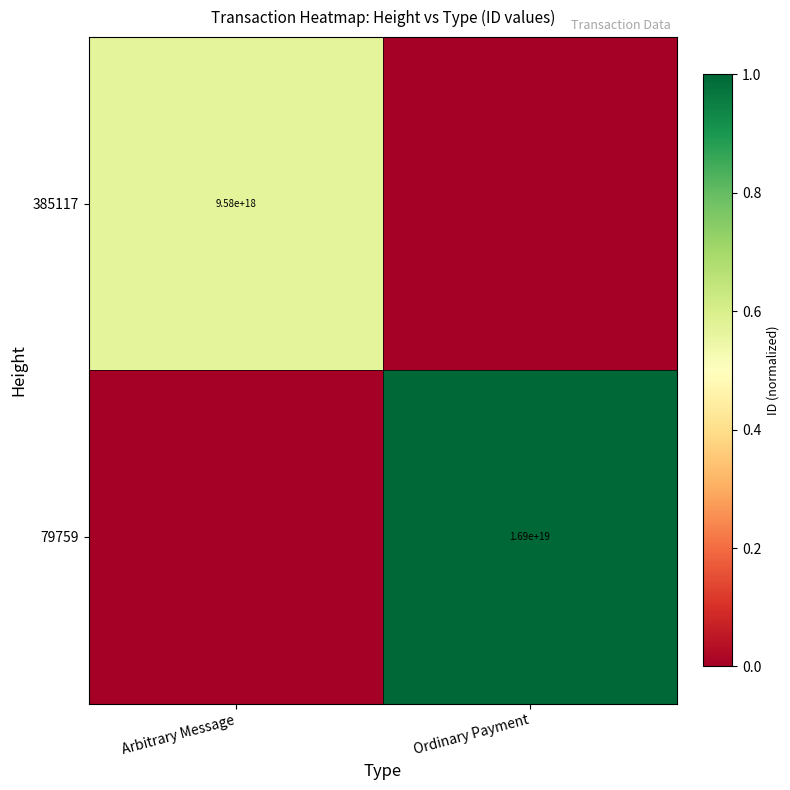

True or false: 385117 has a value of 15642995713442072576 at Arbitrary Message.

False